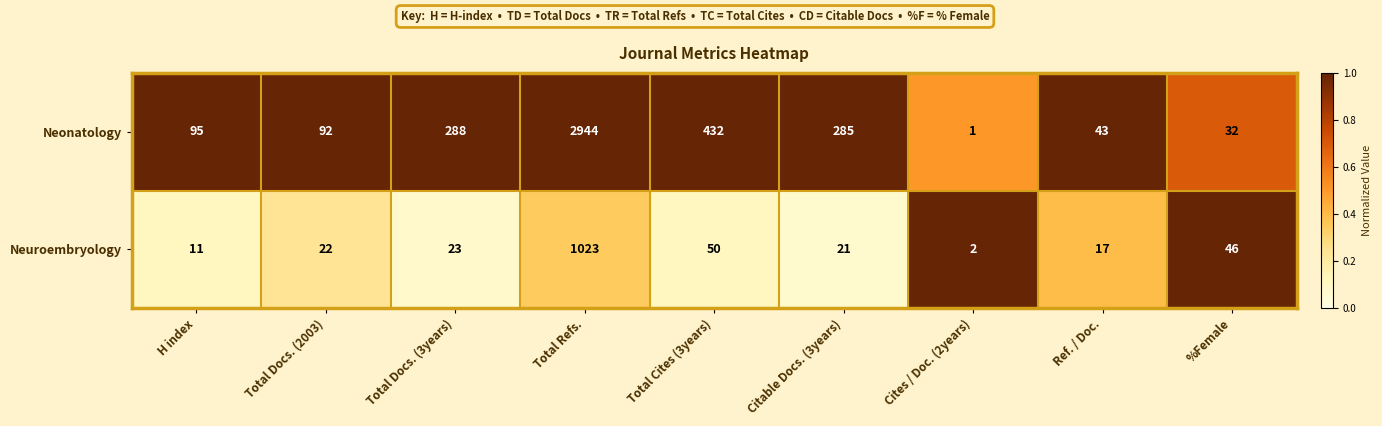

How many distinct data groups are displayed?

2